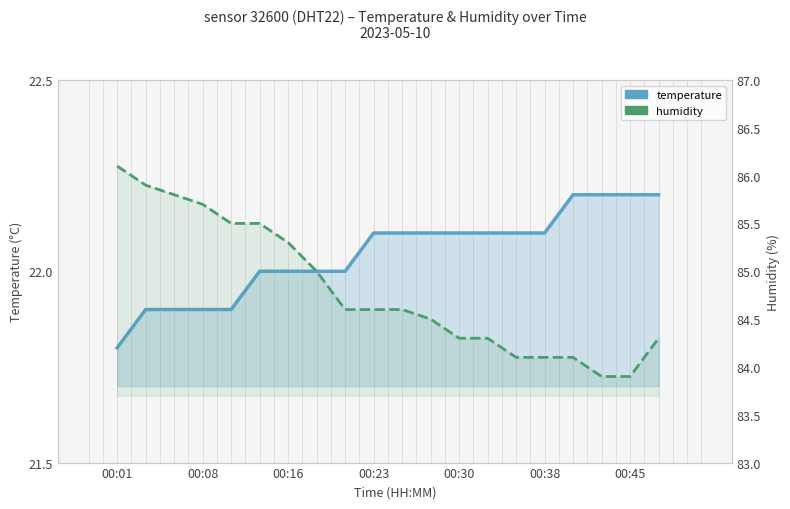

What are all the series names shown in the legend?

temperature, humidity